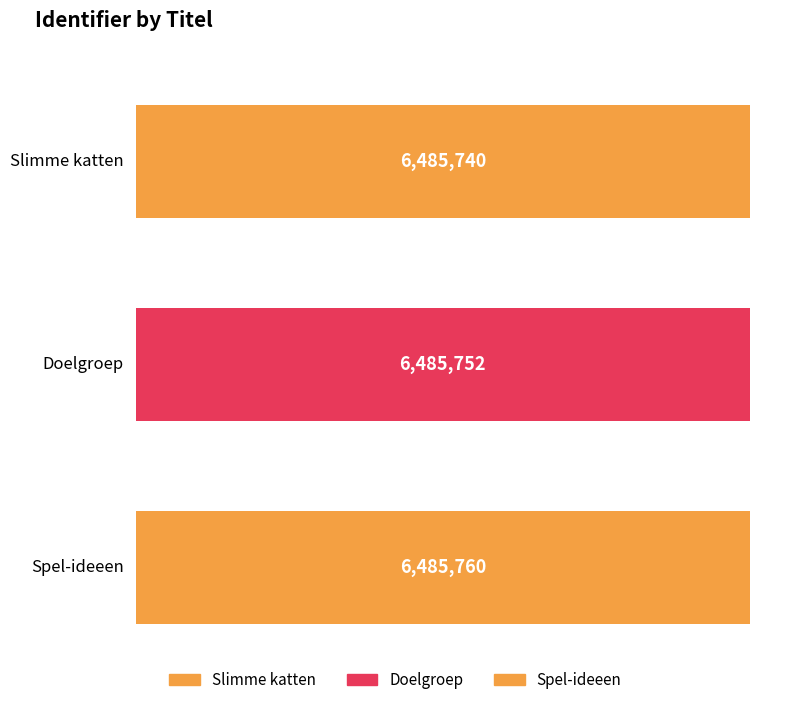

True or false: the data shows 6485760 at Spel-ideeen.

True